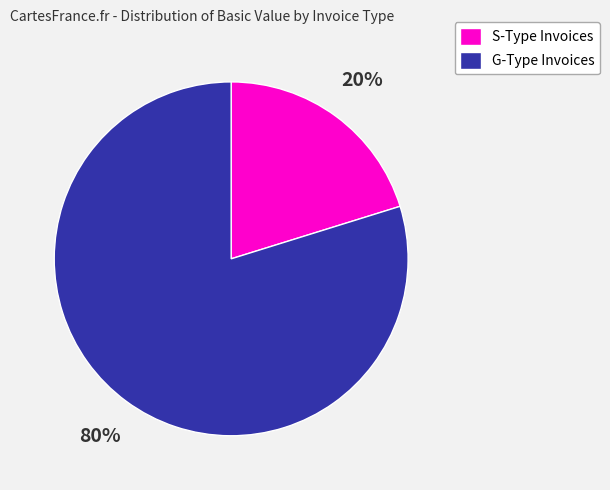

Which has a higher value, G-Type Invoices or S-Type Invoices?

G-Type Invoices